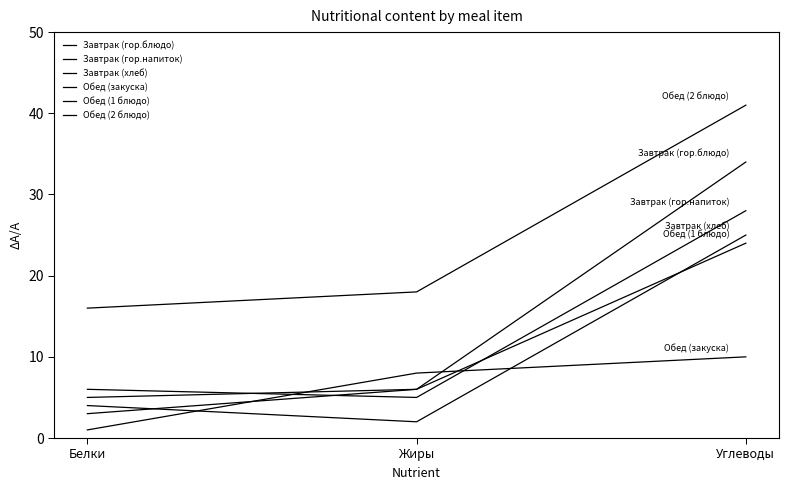

Which label corresponds to the largest value in the chart?

Углеводы